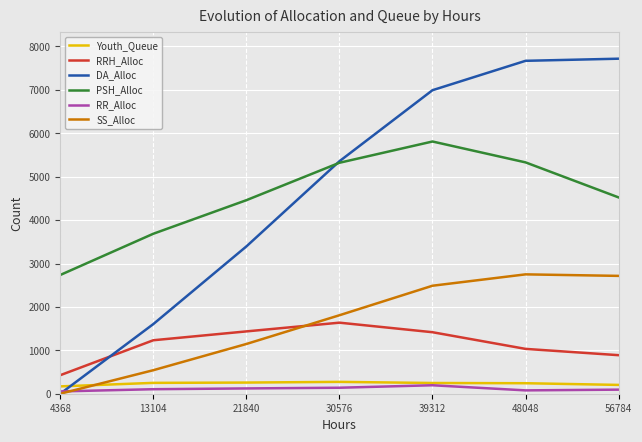

True or false: Youth_Queue and RRH_Alloc intersect in this chart.

False